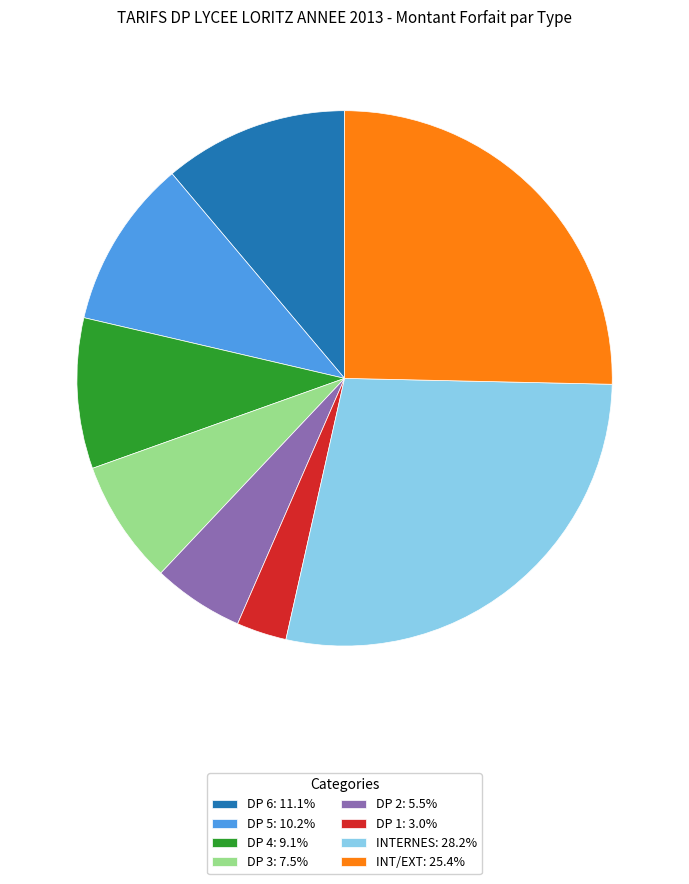

Which category has the smallest portion of the pie?

DP 1